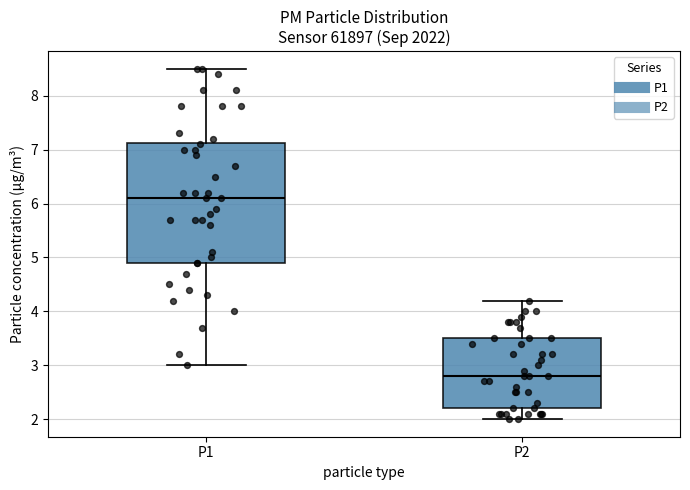

Comparing the boxes themselves (not the whiskers), which one is the tallest?

P1